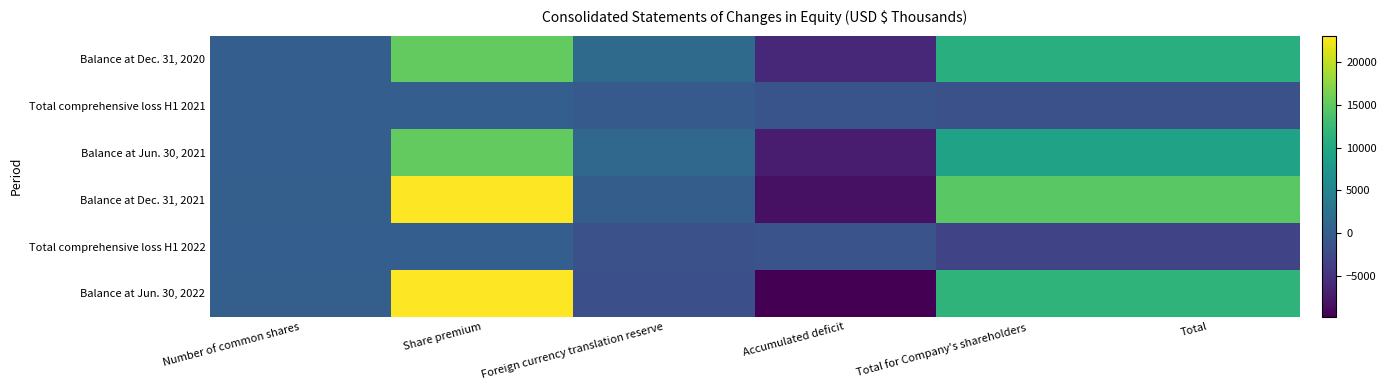

List the series in order of their peak value, lowest first.

Total comprehensive loss H1 2021, Total comprehensive loss H1 2022, Balance at Dec. 31, 2020, Balance at Jun. 30, 2021, Balance at Dec. 31, 2021, Balance at Jun. 30, 2022